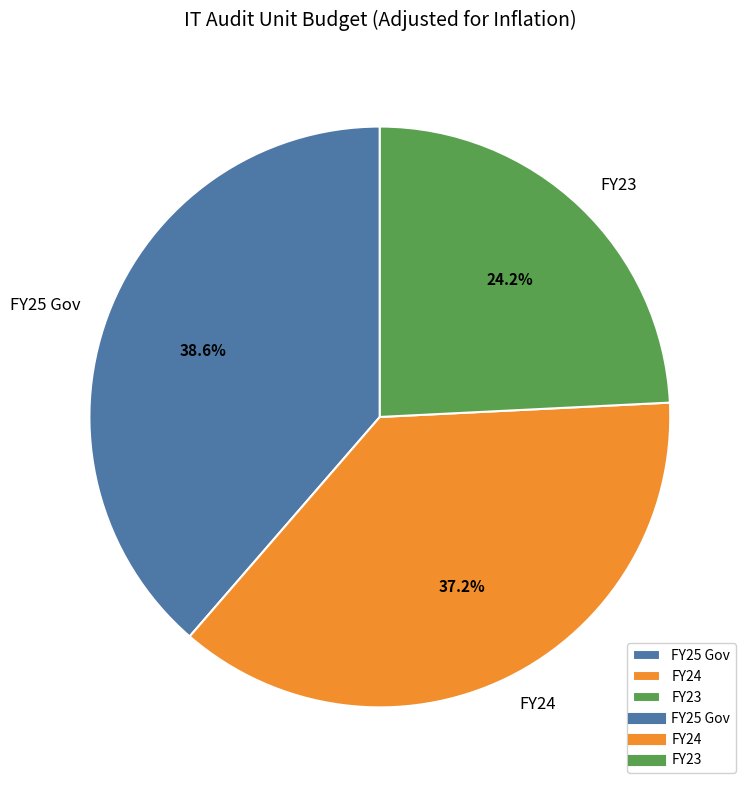

To the nearest percent, what portion does FY25 Gov represent?

39%